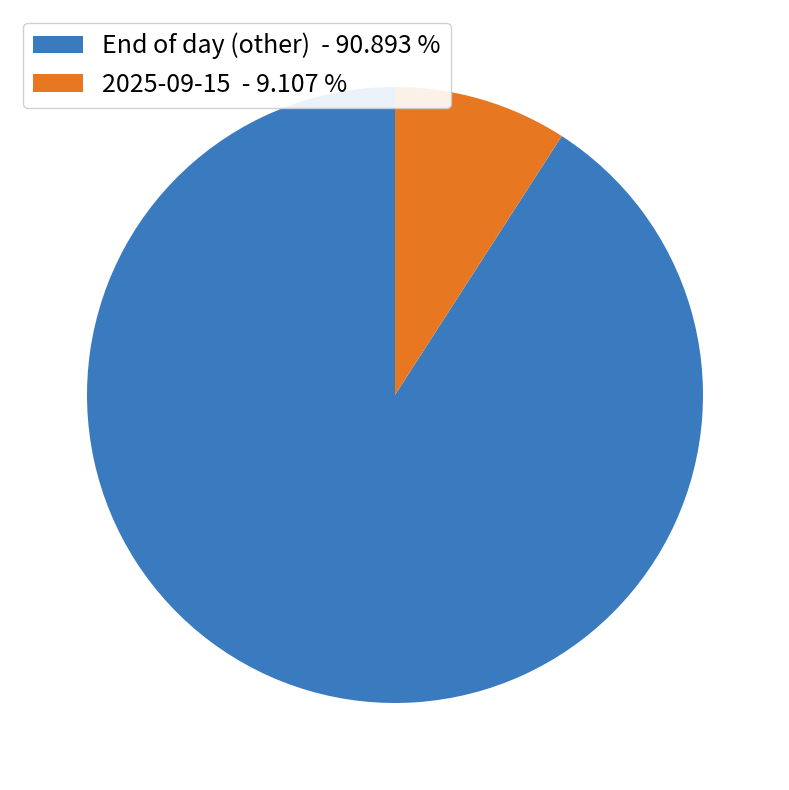

Is there a majority slice in this chart?

Yes